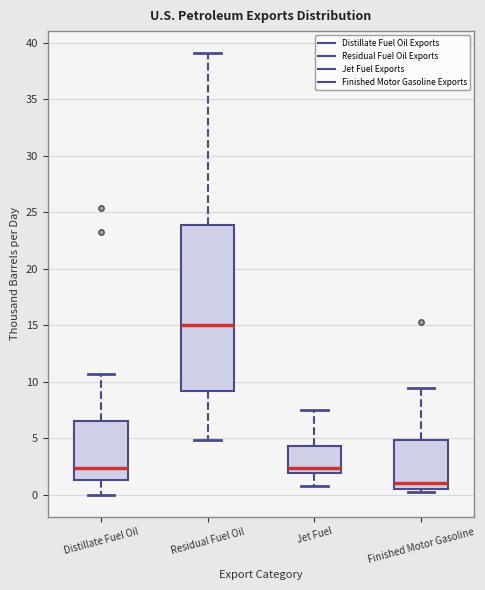

Comparing the boxes themselves (not the whiskers), which one is the tallest?

Residual Fuel Oil